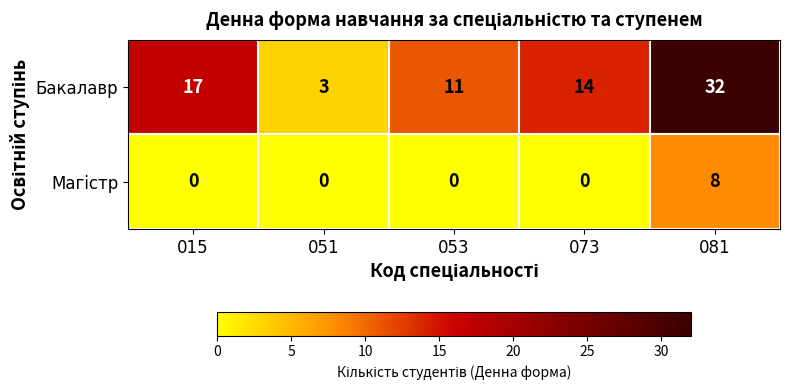

What is the difference between the Бакалавр values at 051 and 081?

29